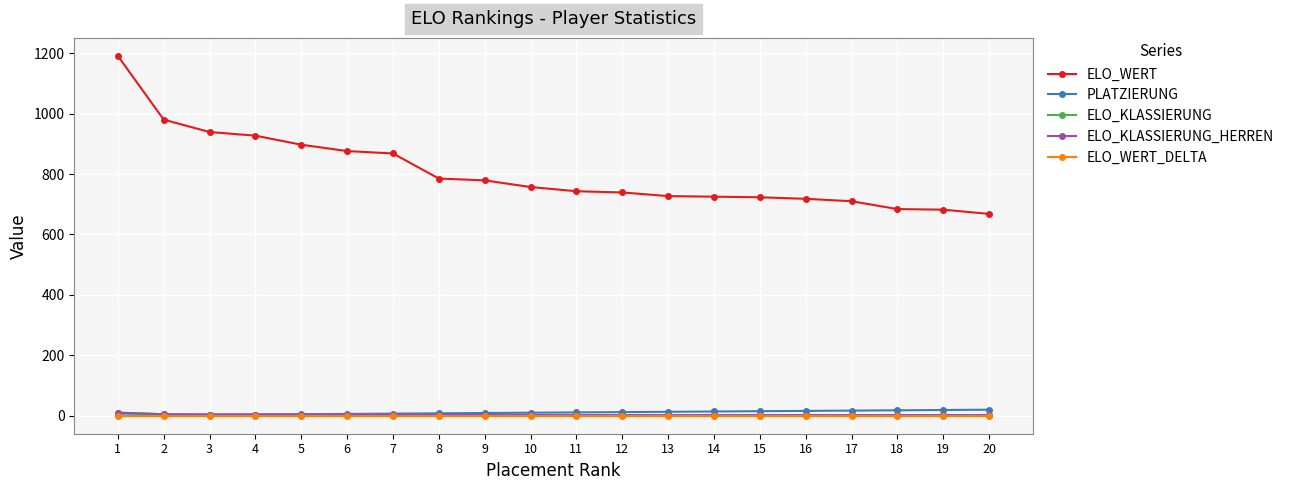

Is this an area chart (filled region under the line)?

No